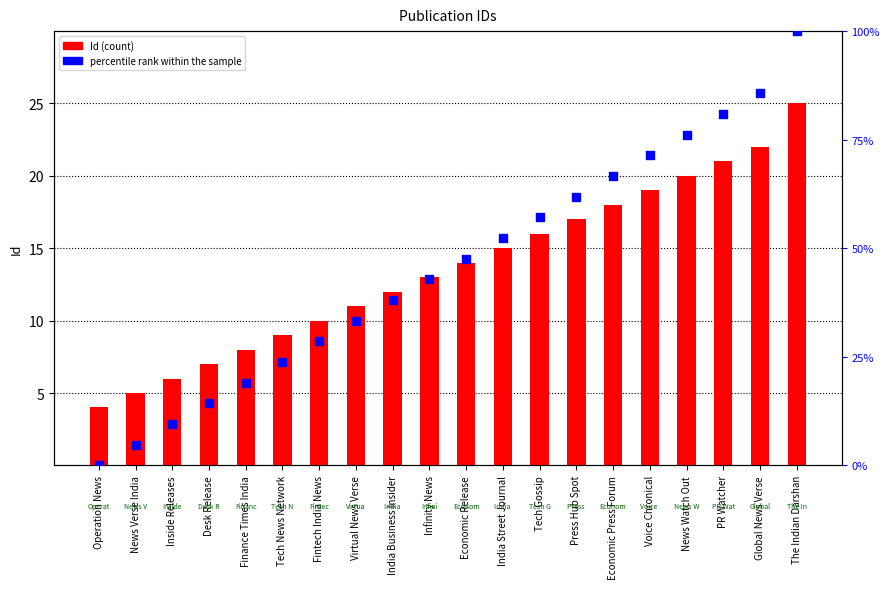

At which category is the sum across all series the highest?

The Indian Darshan